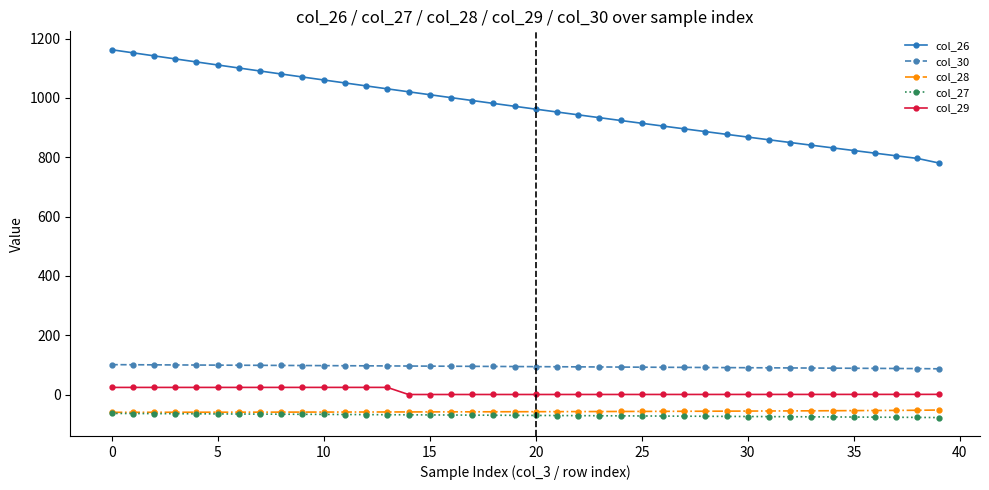

What is the average value of the col_30 series?

94.0